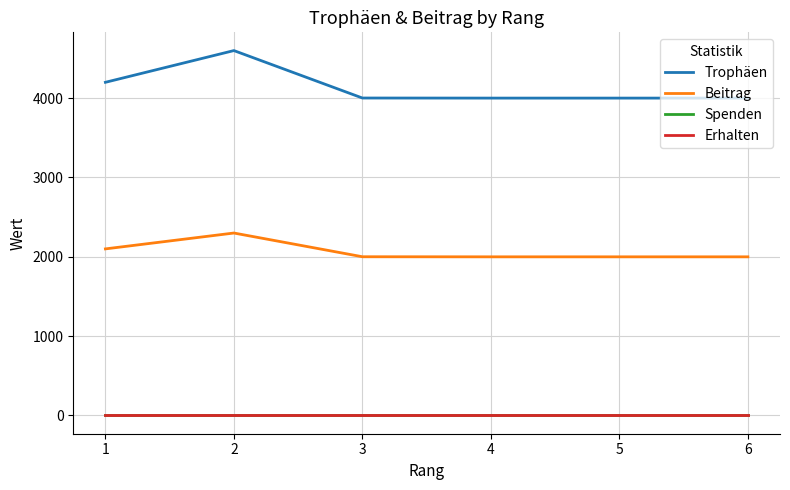

Between 6 and 5, which is larger?

6